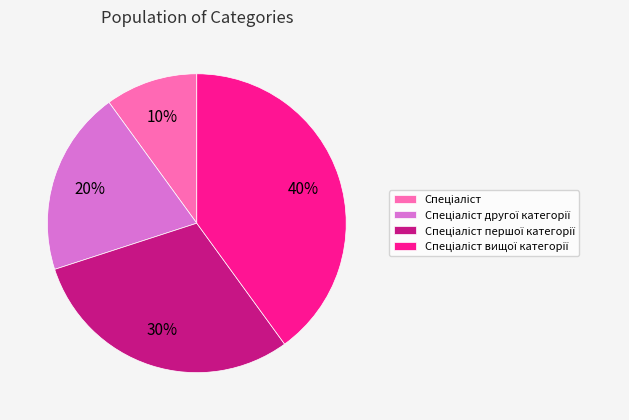

To the nearest percent, what is the difference between the largest and smallest slice percentages?

30%